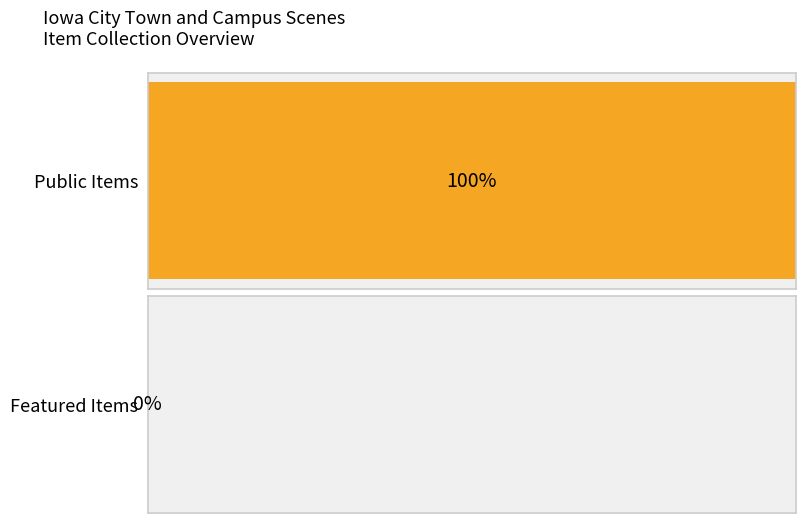

Which series has the largest total across all categories?

public